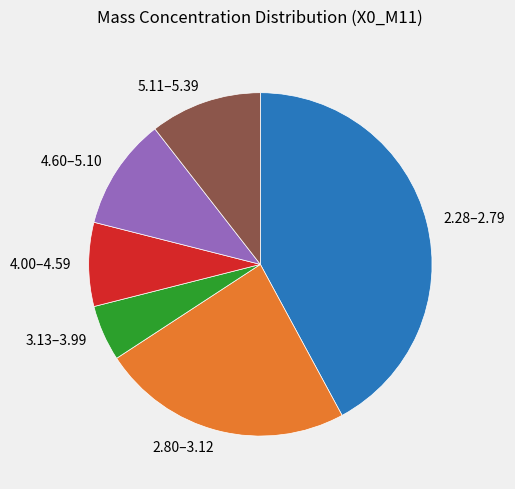

Is there any slice that represents more than half of the pie?

No